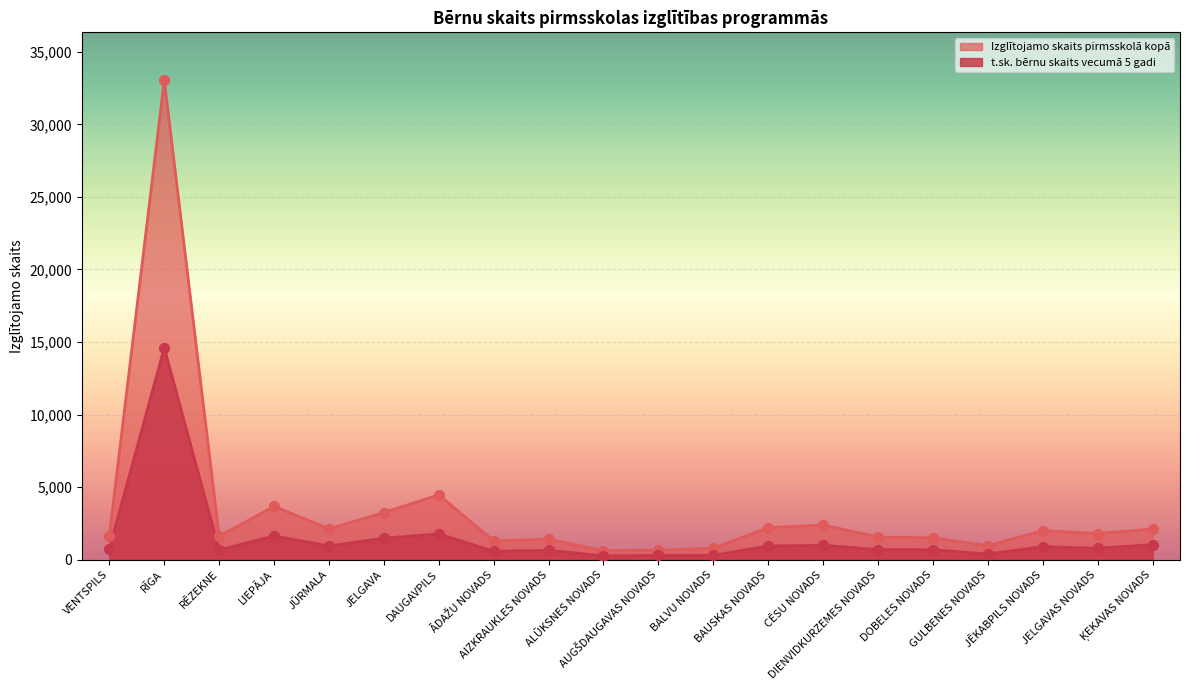

At how many categories does at least one series exceed 3059?

4